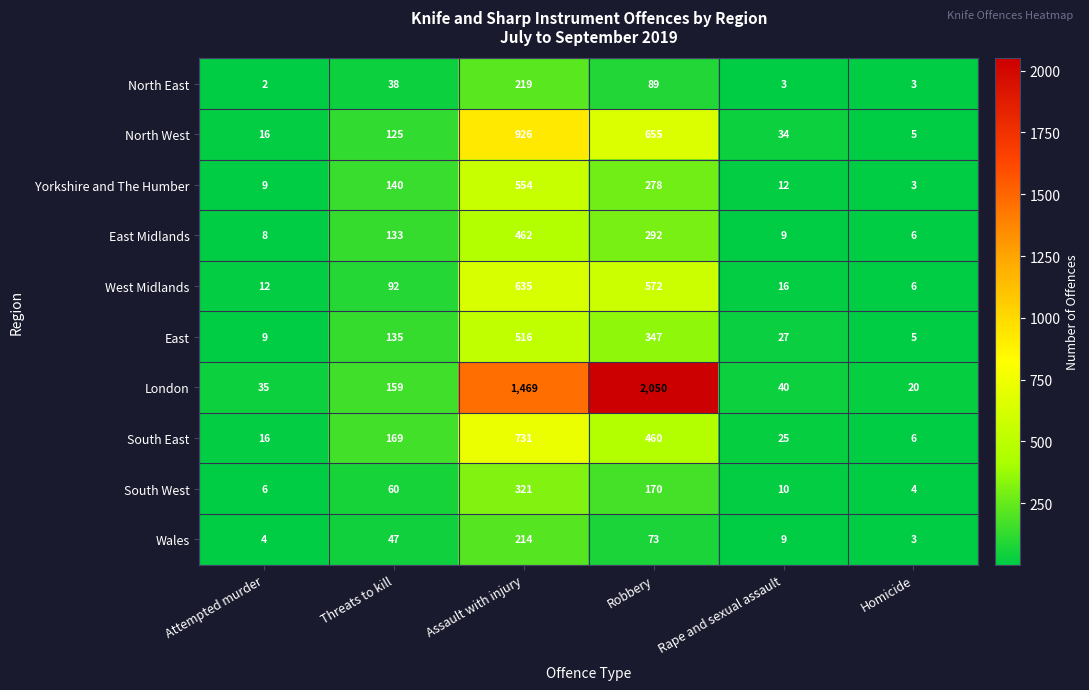

Which category has the highest value across all series?

Robbery